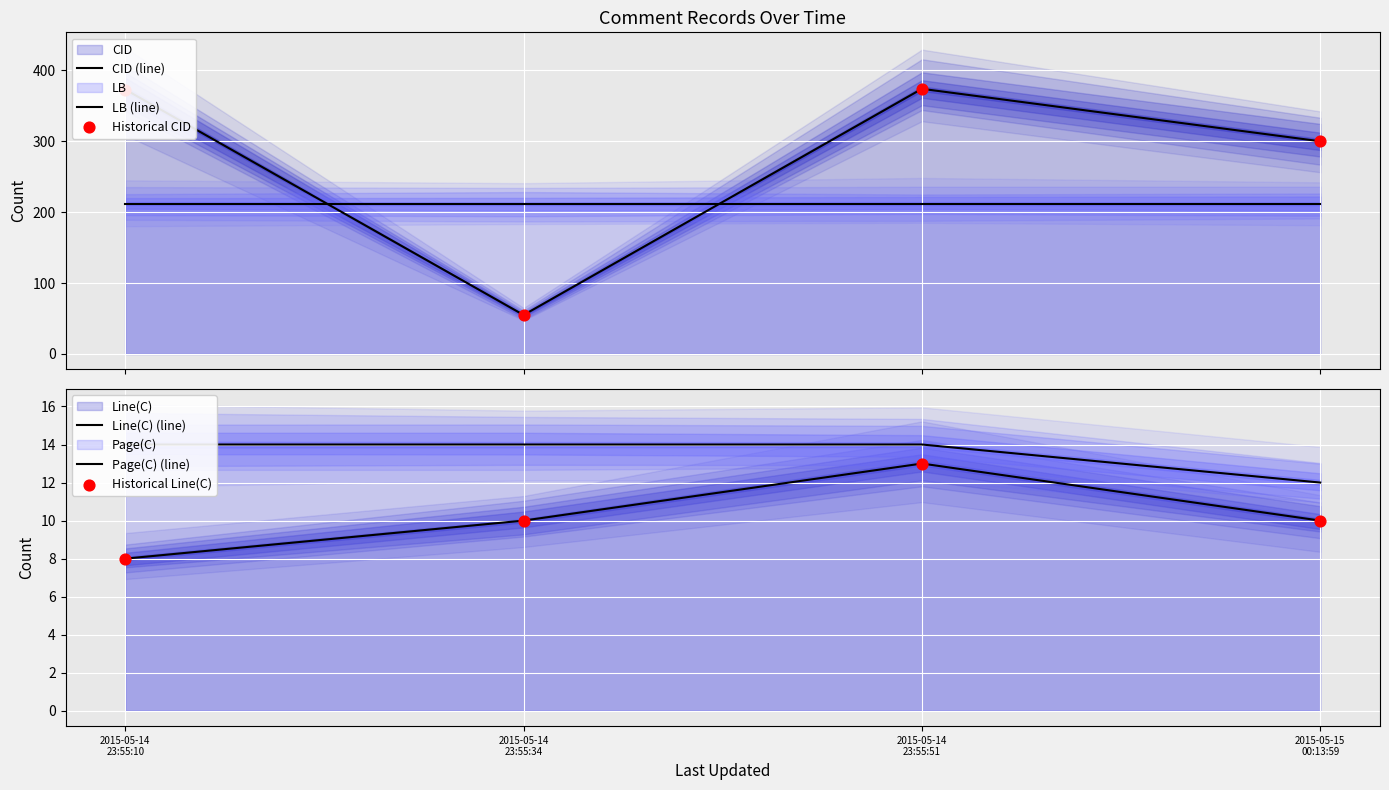

At which category is the sum across all series the highest?

2015-05-14
23:55:51